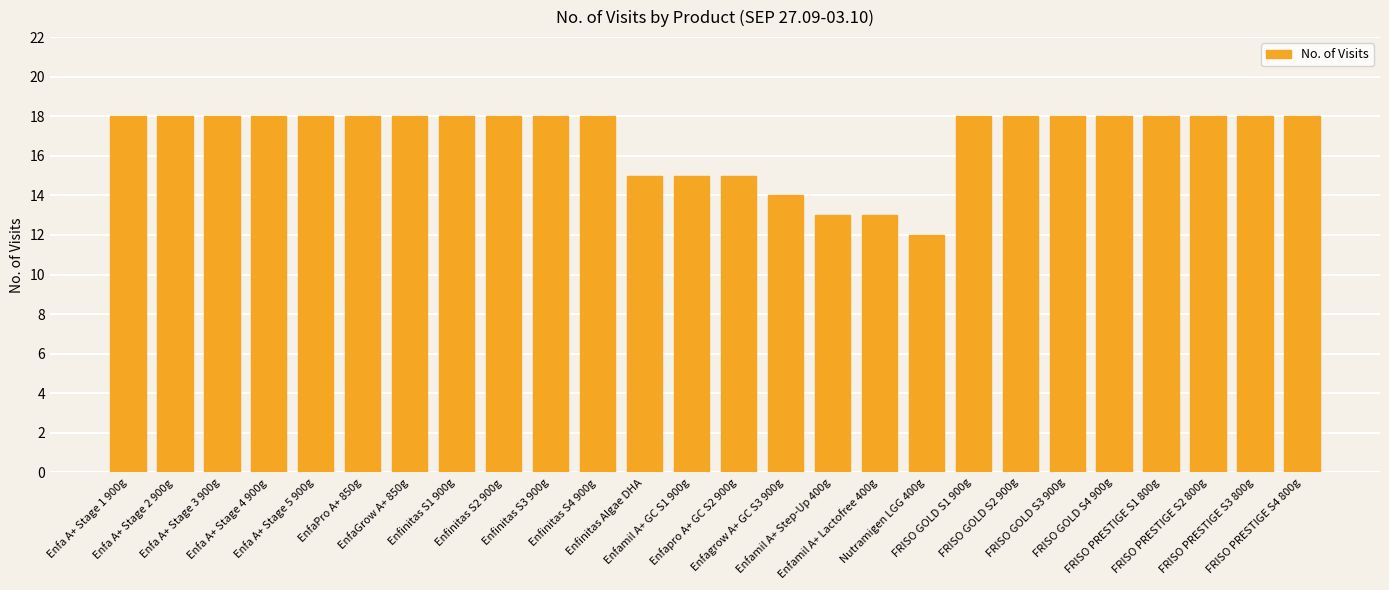

What position from the left is FRISO PRESTIGE S3 800g?

25